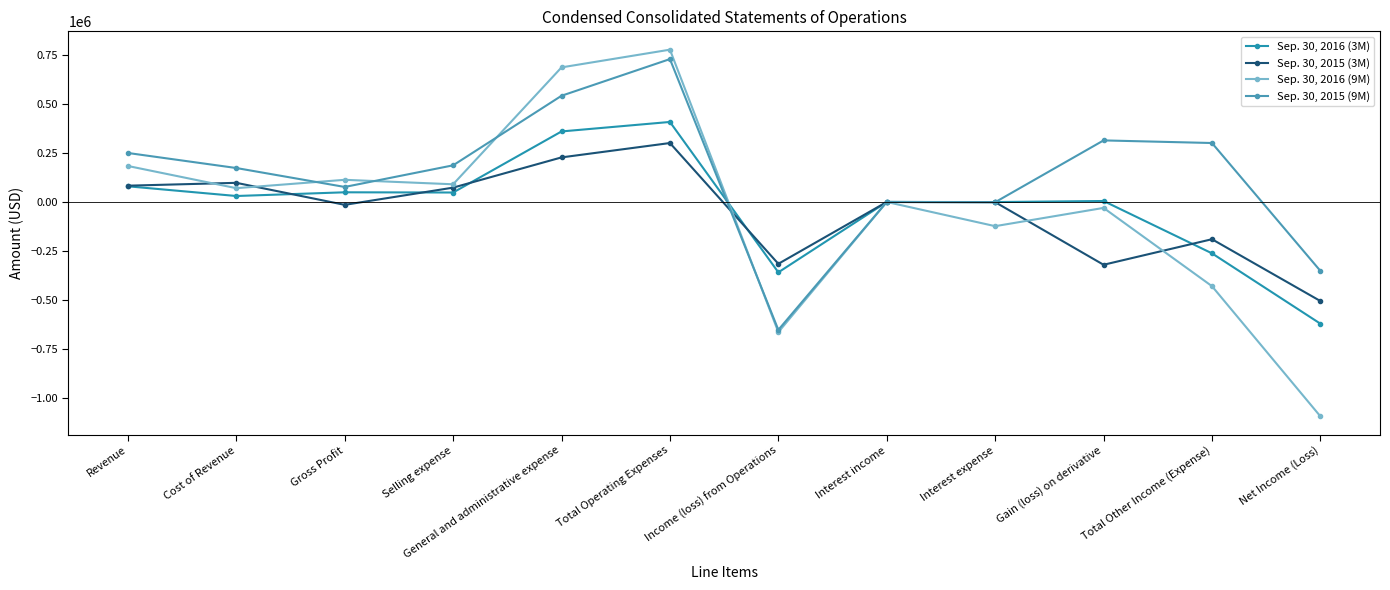

List the series in order of their peak value, highest first.

Sep. 30, 2016 (9M), Sep. 30, 2015 (9M), Sep. 30, 2016 (3M), Sep. 30, 2015 (3M)